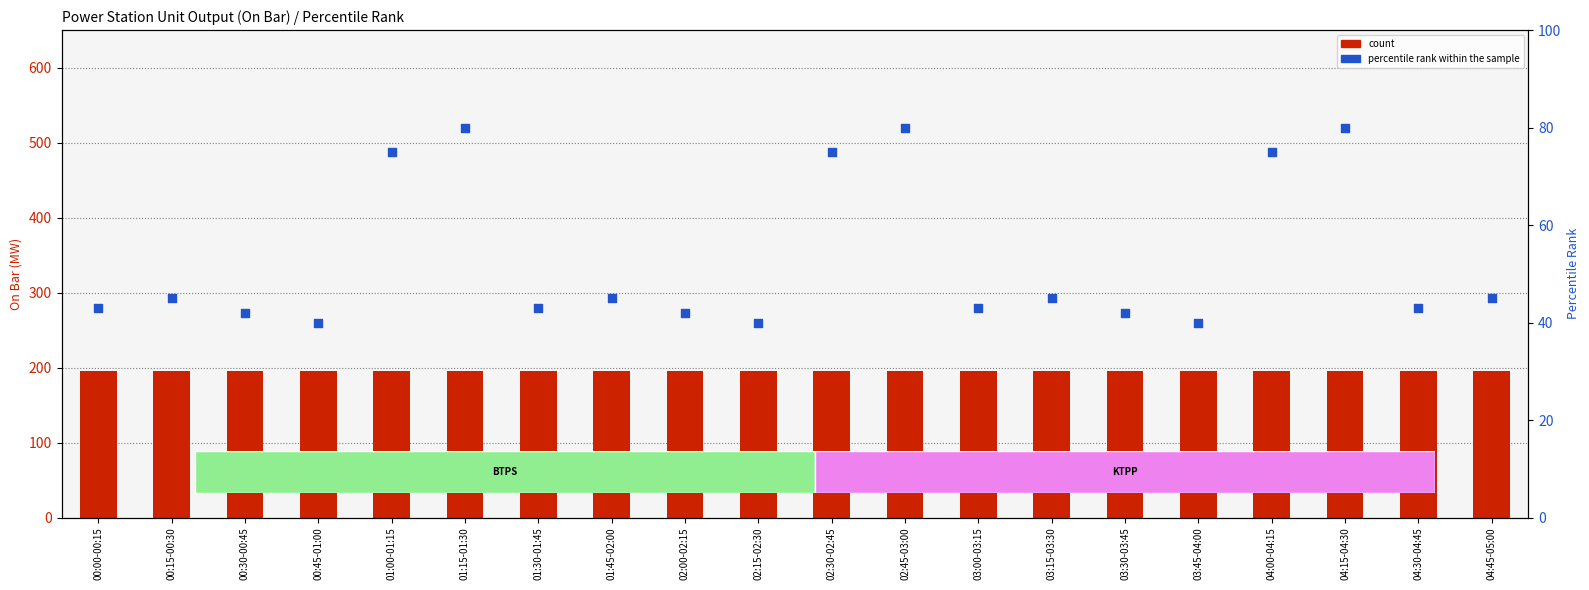

Which series has the largest Y range (max minus min)?

percentile rank within the sample